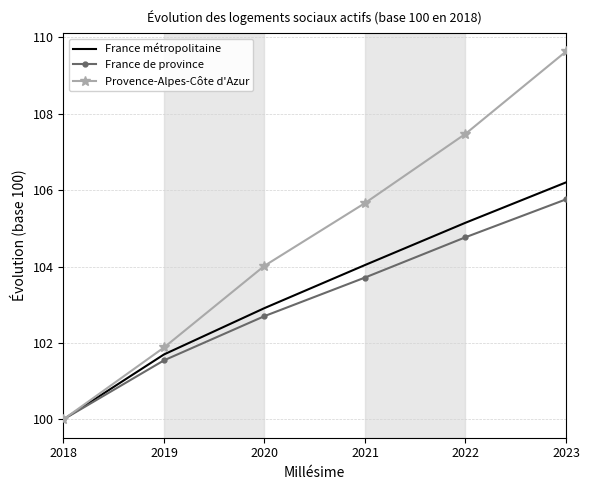

Reading right to left, transcribe all the data shown in this chart.

France métropolitaine: 2023=106.2	2022=105.1	2021=104.0	2020=102.9	2019=101.7	2018=100.0
France de province: 2023=105.8	2022=104.8	2021=103.7	2020=102.7	2019=101.5	2018=100.0
Provence-Alpes-Côte d'Azur: 2023=109.6	2022=107.5	2021=105.7	2020=104.0	2019=101.9	2018=100.0